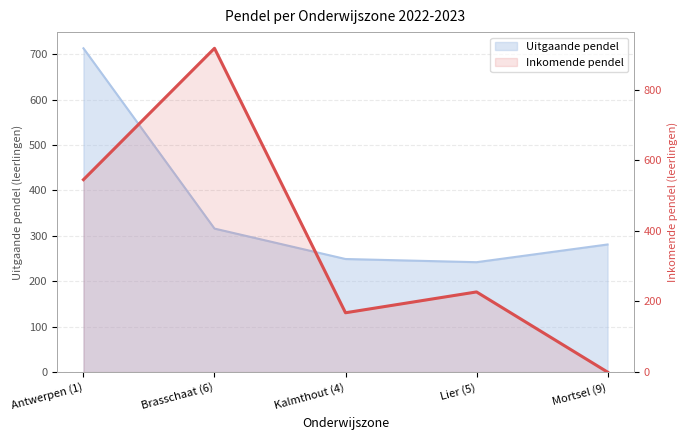

Reading left to right, extract all data points from this chart.

Antwerpen (1)=545	Brasschaat (6)=917	Kalmthout (4)=168	Lier (5)=227	Mortsel (9)=0